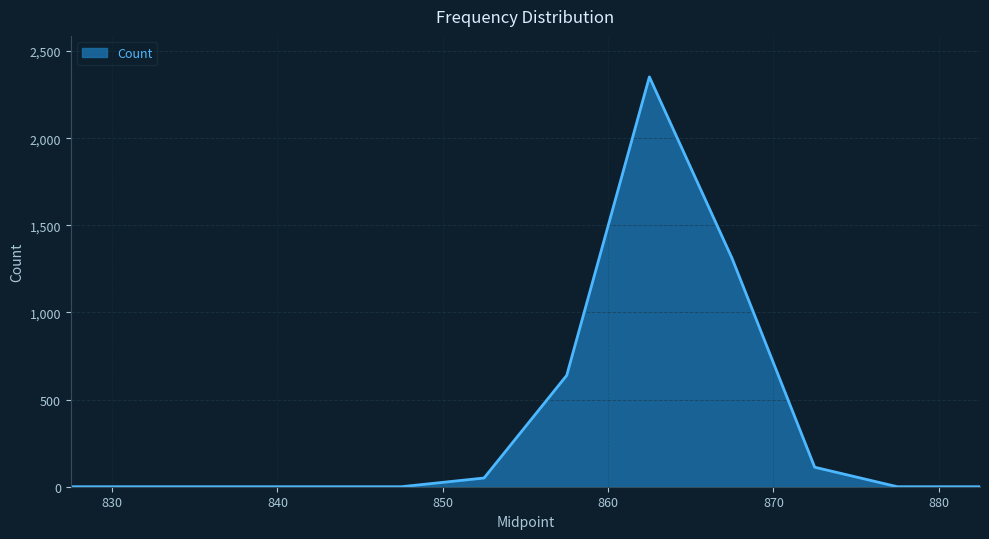

What is the maximum value shown in the chart?

2352